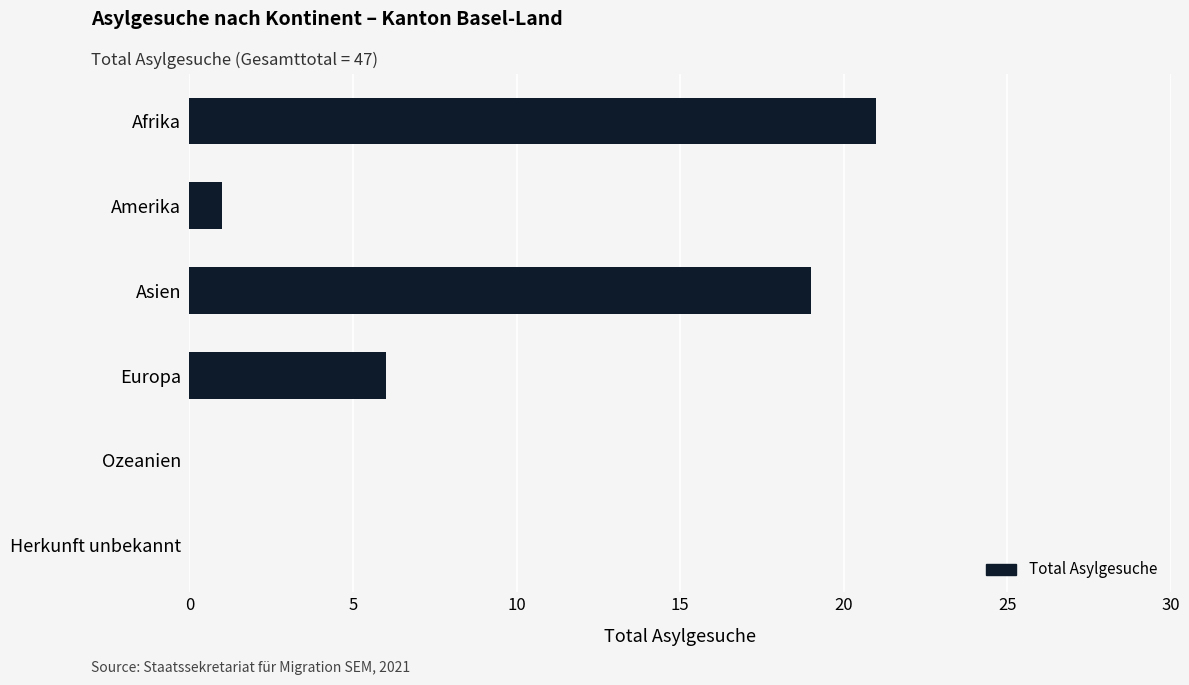

What is the approximate value at Europa, to the nearest 10?

10